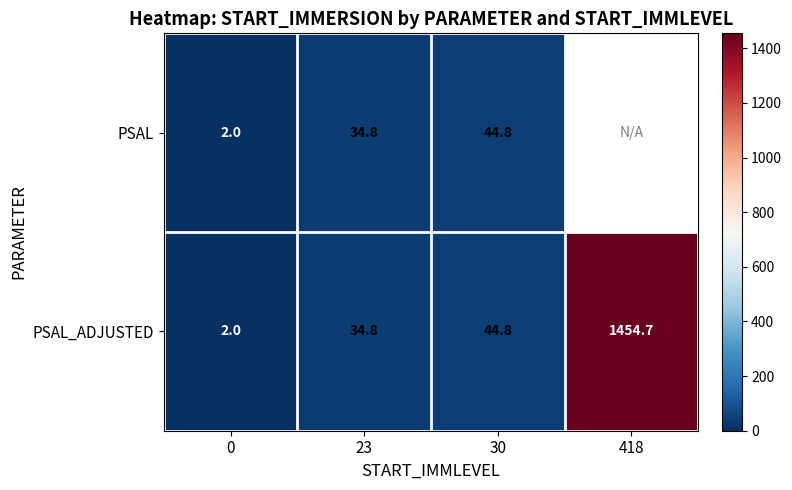

Rank the categories by PSAL_ADJUSTED value from highest to lowest.

418, 30, 23, 0